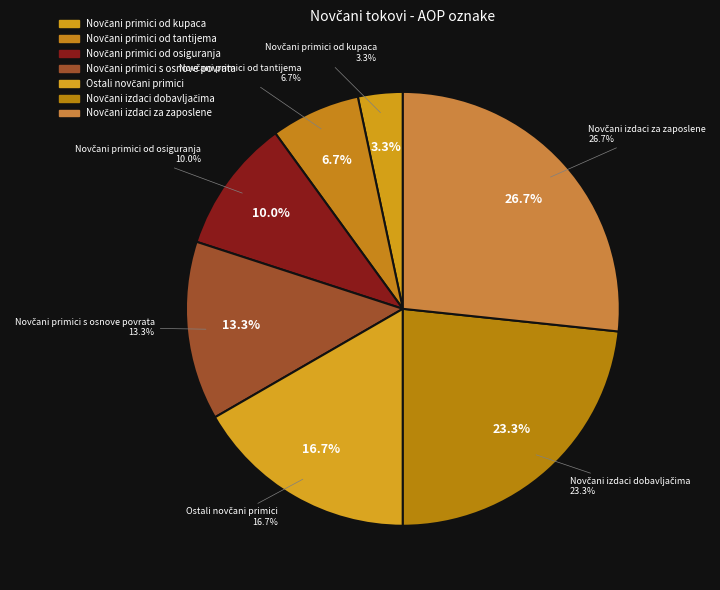

What percentage is the Novčani izdaci za zaposlene slice, to the nearest percent?

27%